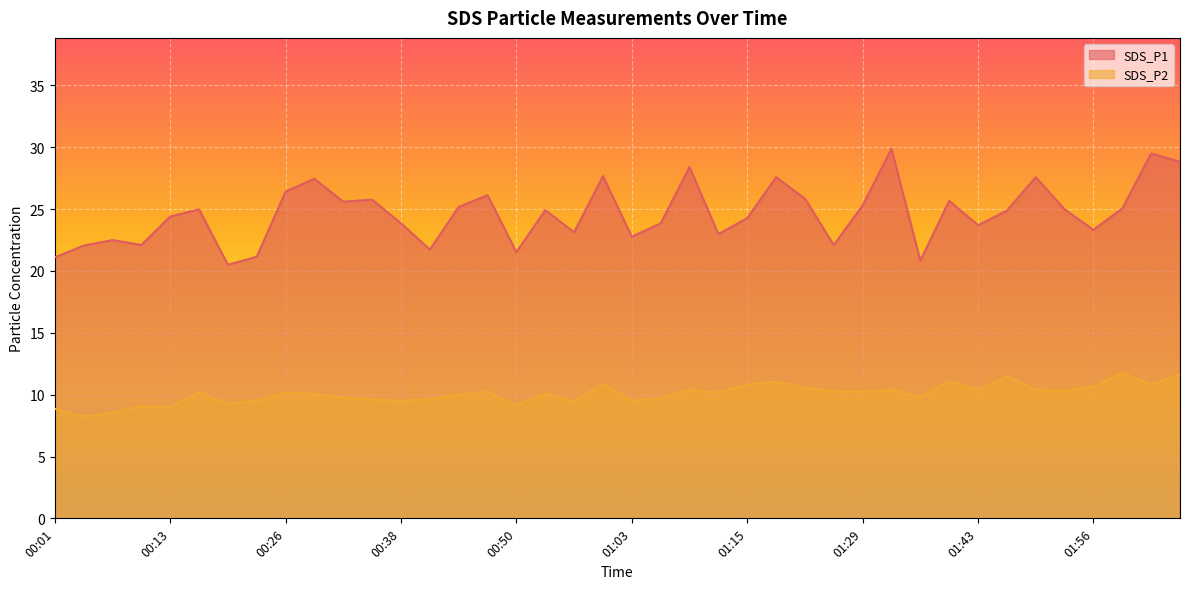

What is the label of the 10th point from the right?

01:36